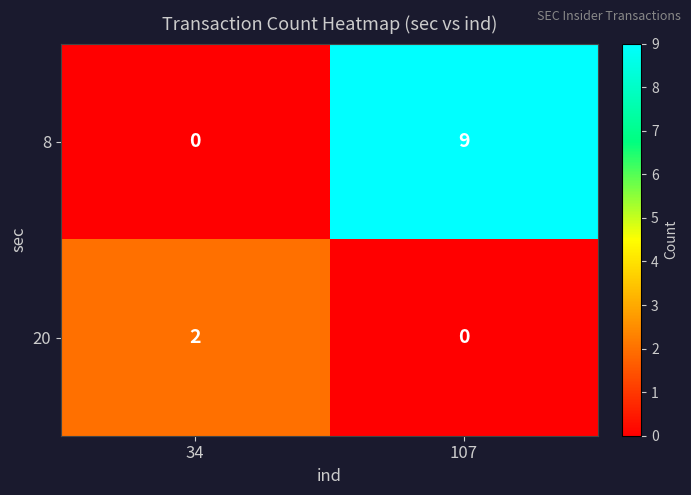

At how many categories does at least one series exceed 8?

1